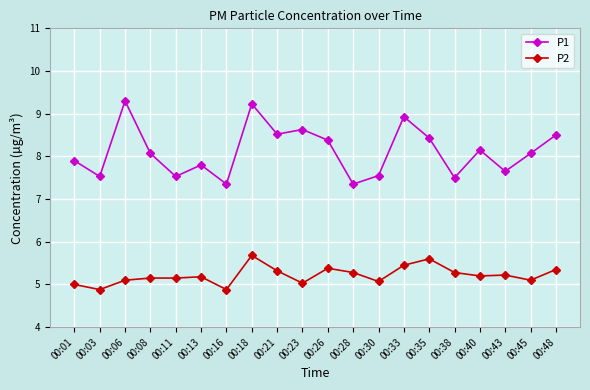

What is the smallest value displayed?

4.9